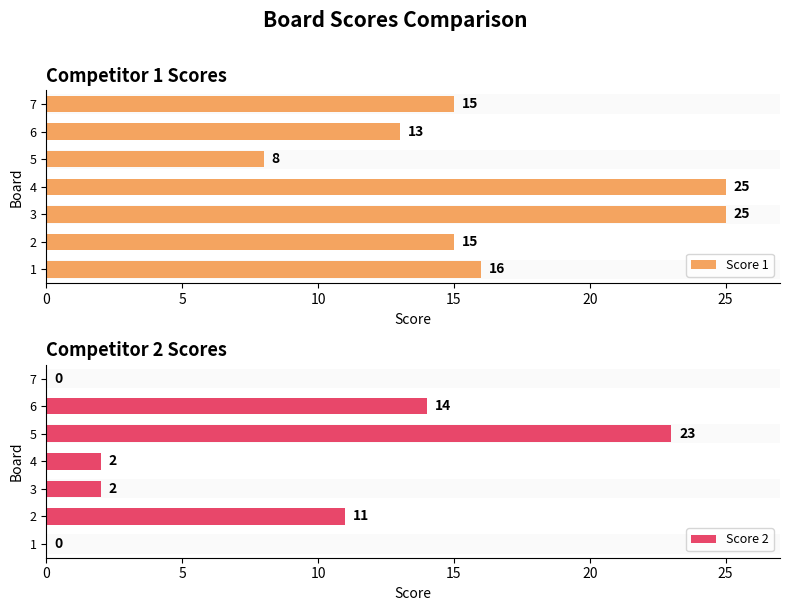

Which category has the lowest value in the Score 1 series?

5